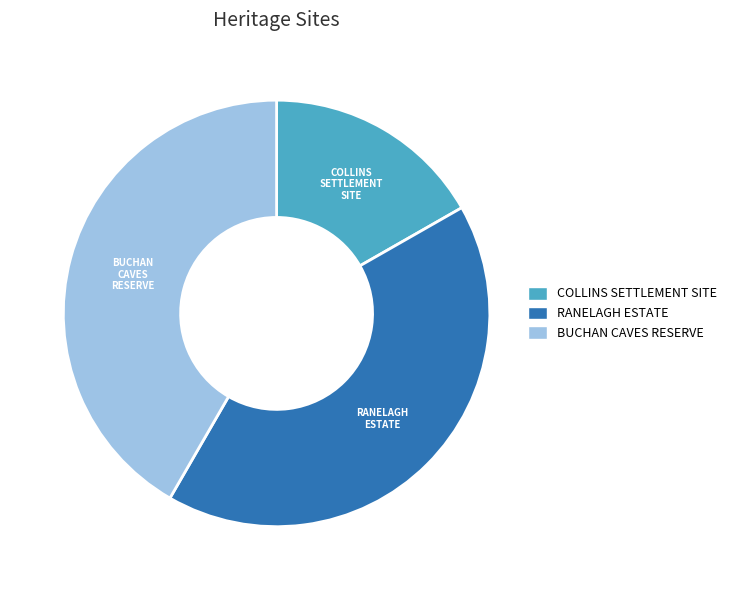

Combined, do COLLINS SETTLEMENT SITE and RANELAGH ESTATE account for over 50%?

Yes